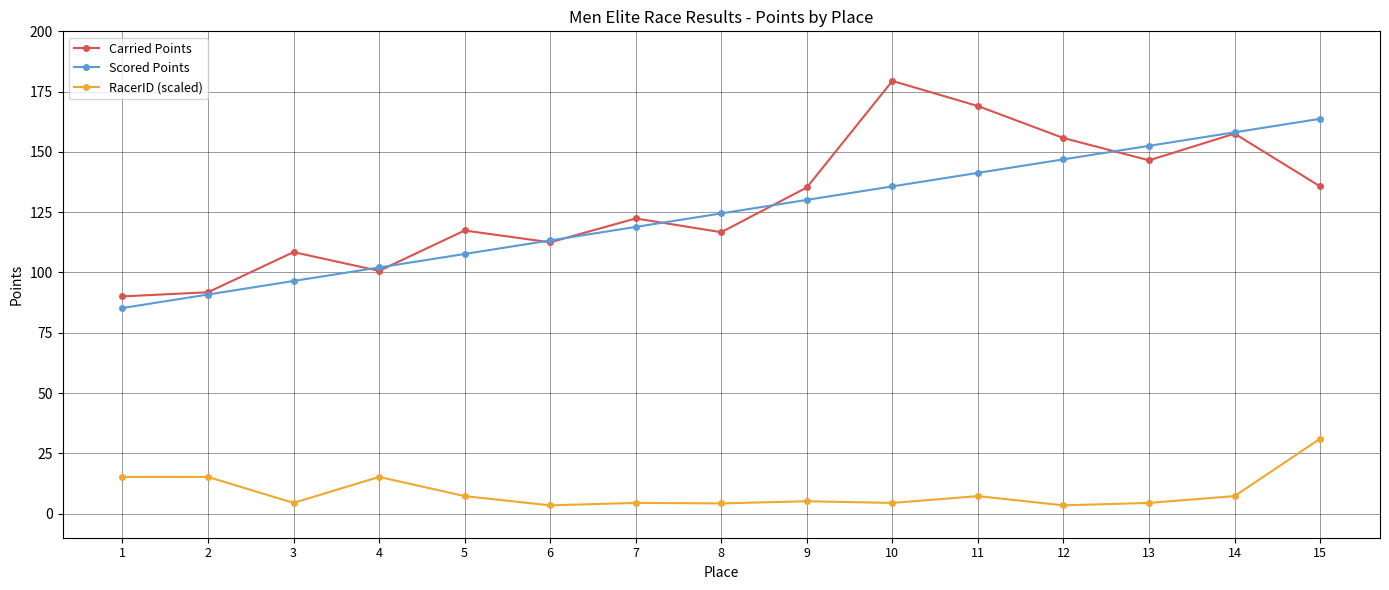

Does the chart display data point markers on the line(s)?

Yes